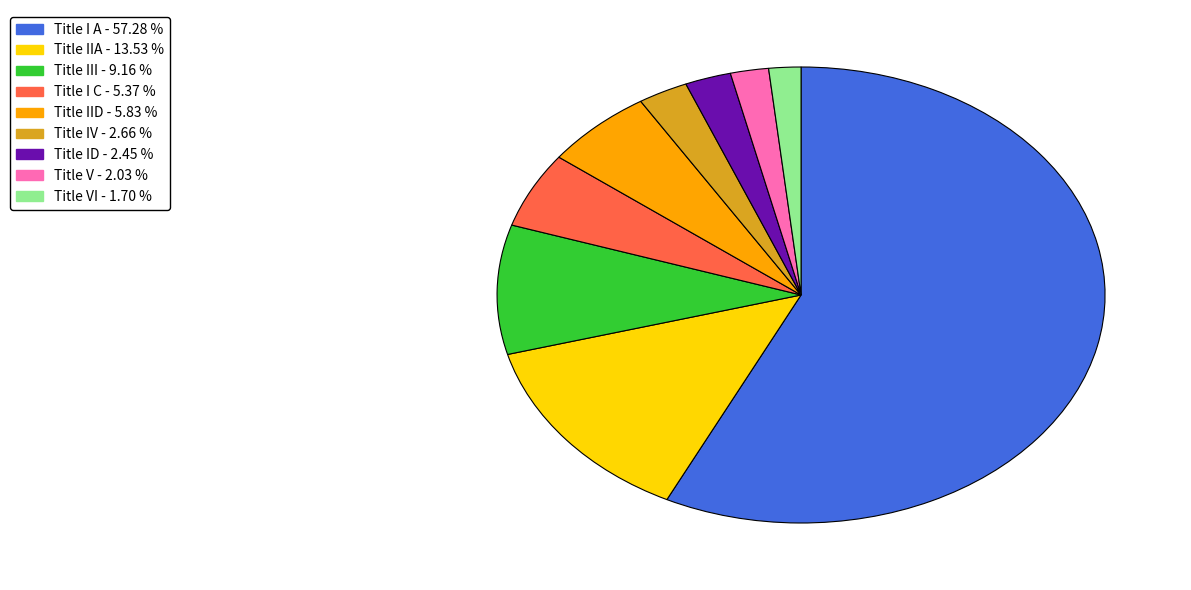

Is there any slice that represents more than half of the pie?

Yes